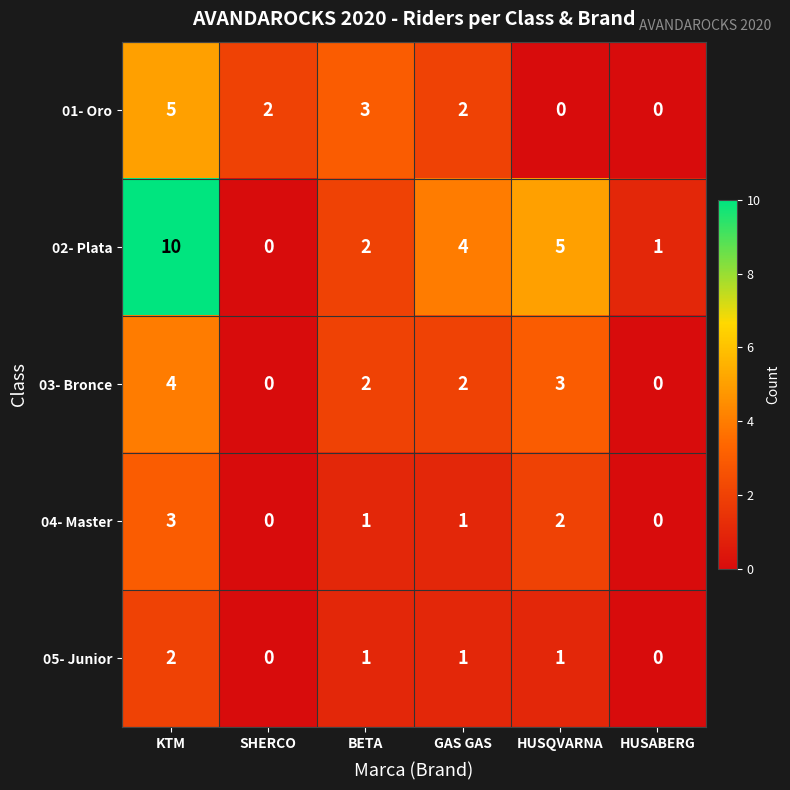

At which category is the sum across all series the highest?

KTM